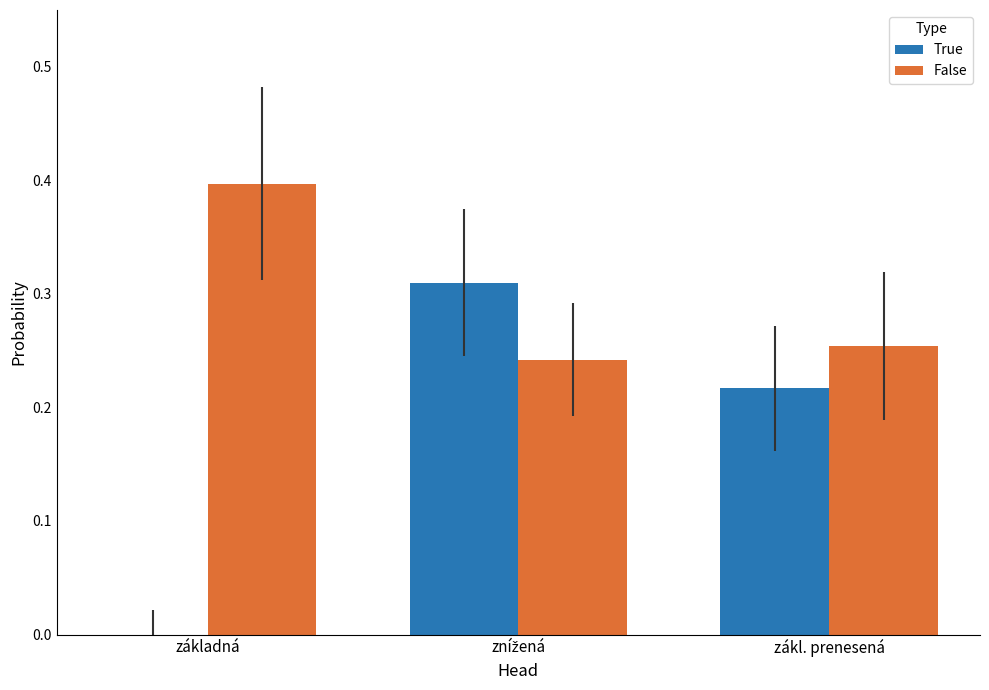

What is the total value across all series at zákl. prenesená?

0.5